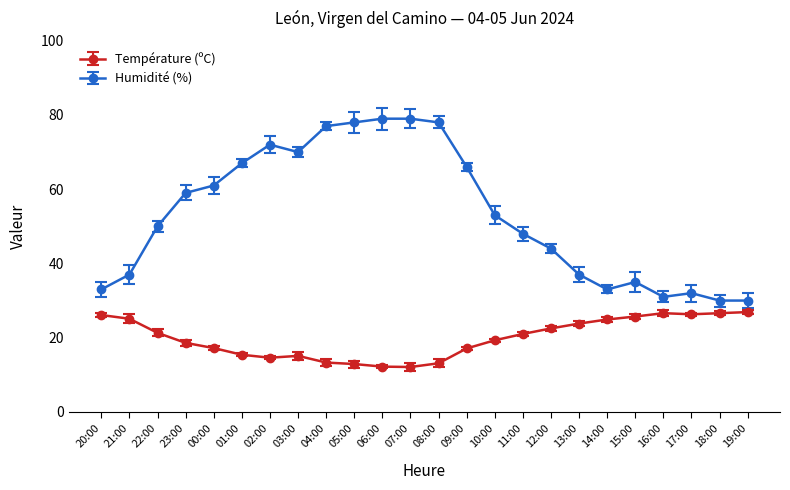

What is the label of the 9th point from the right?

11:00